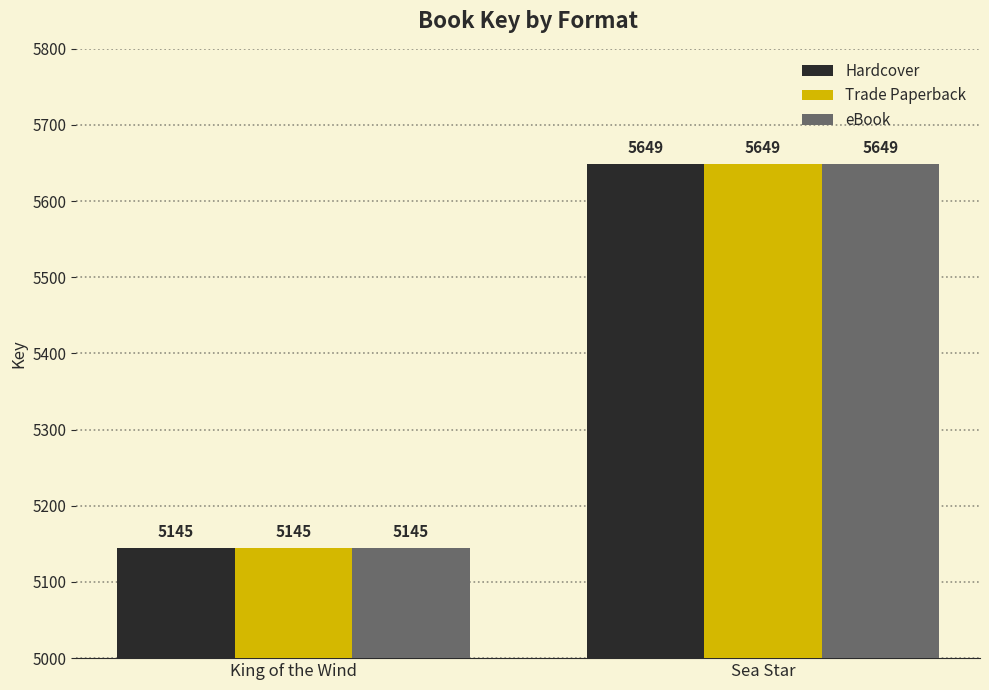

Is it true that Trade Paperback equals 5649 at Sea Star?

True